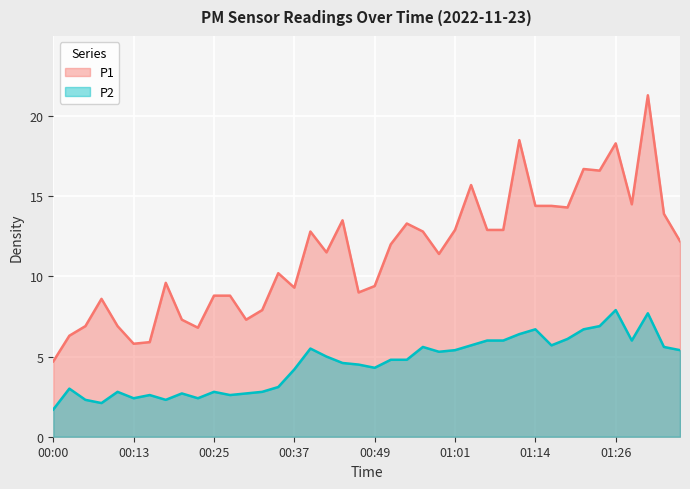

Where is the first local maximum for P2?

00:02